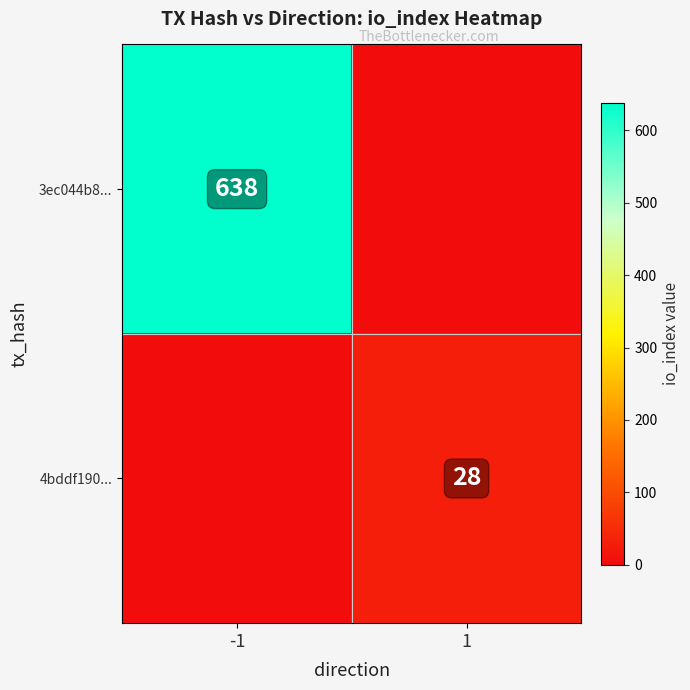

Is it true that 4bddf190... equals 28 at 1?

True